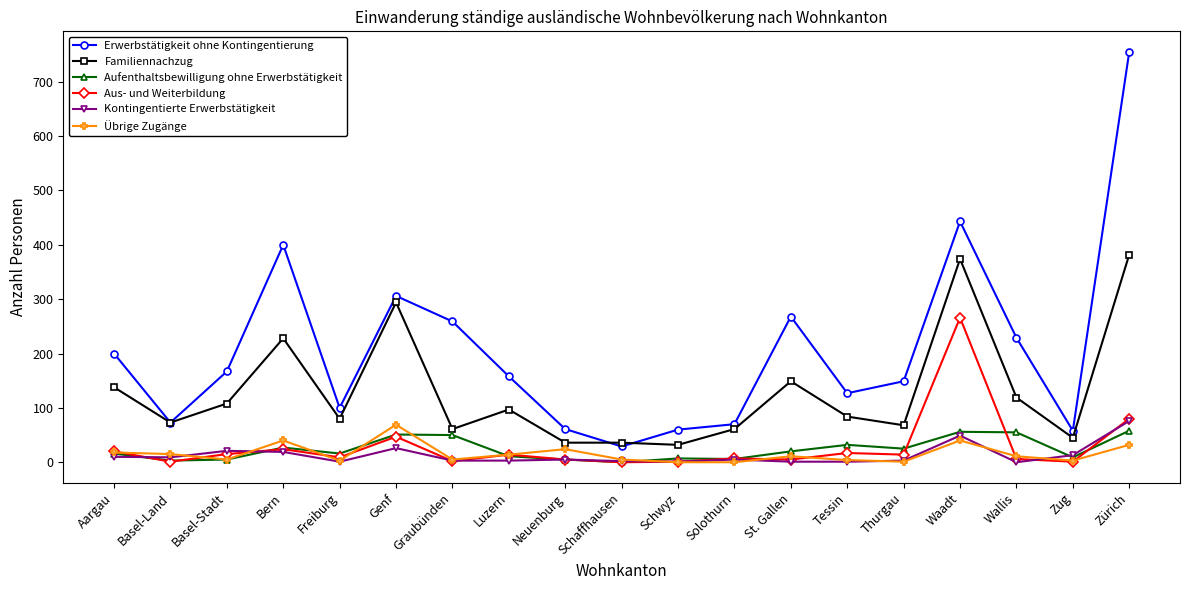

What is the sum of all Familiennachzug values?

2465